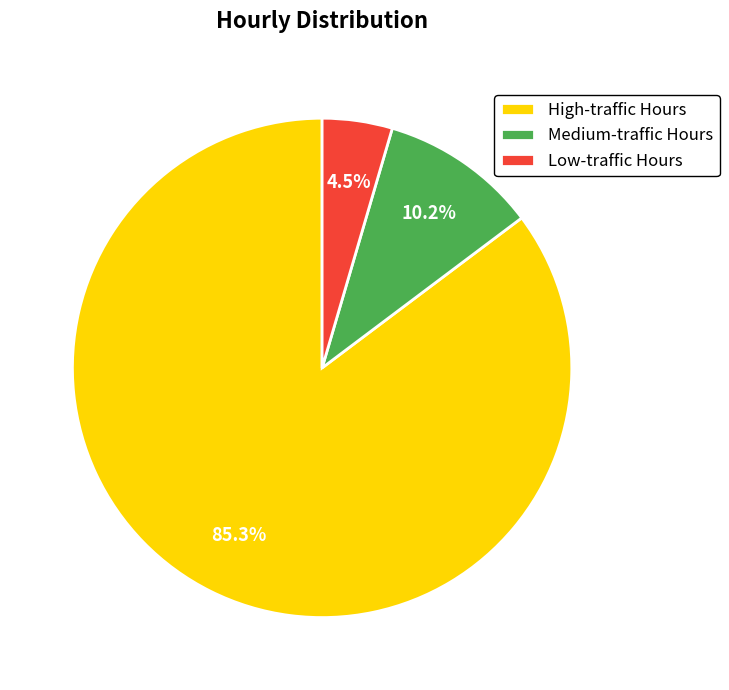

Approximately how many times larger is the value at High-traffic Hours compared to Medium-traffic Hours?

8.4